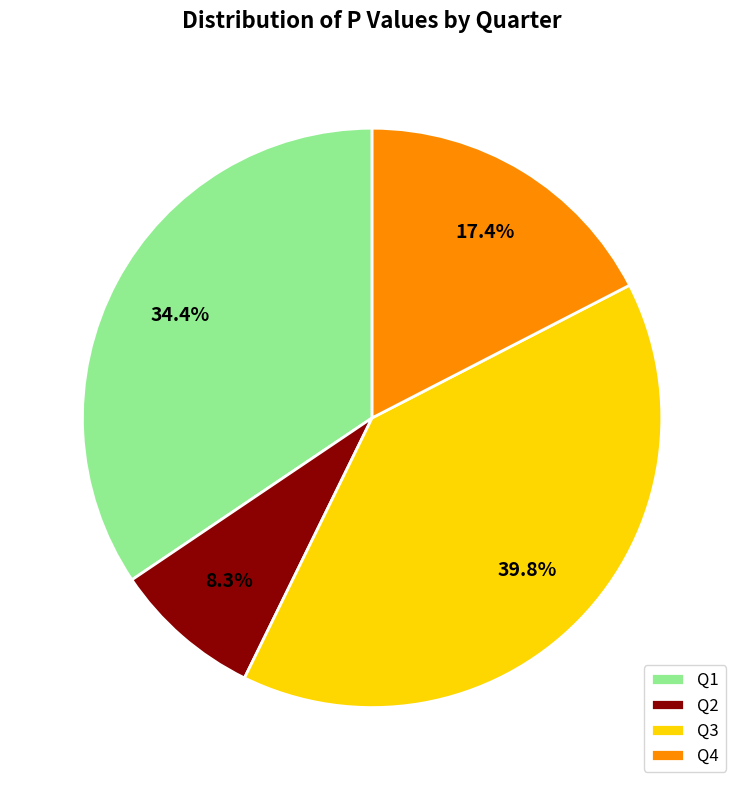

How many slices are in this pie chart?

4